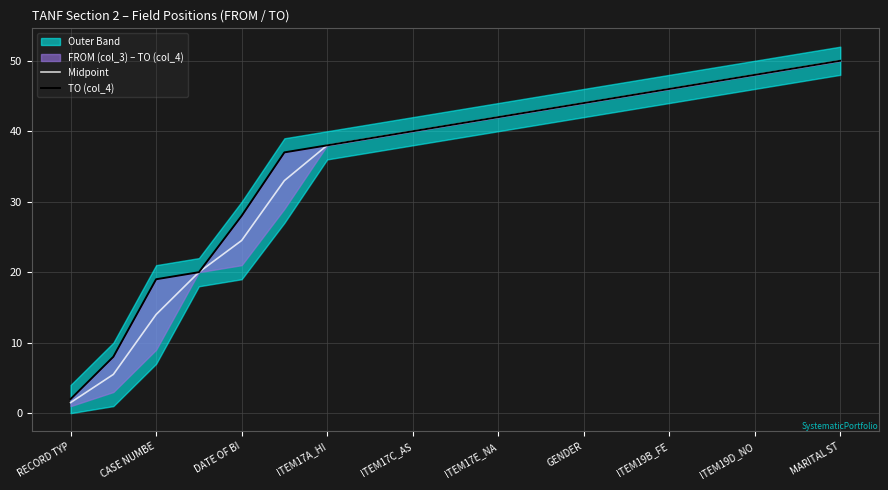

What is the value of the TO (col_4) point at the 9th from the left?

40.0